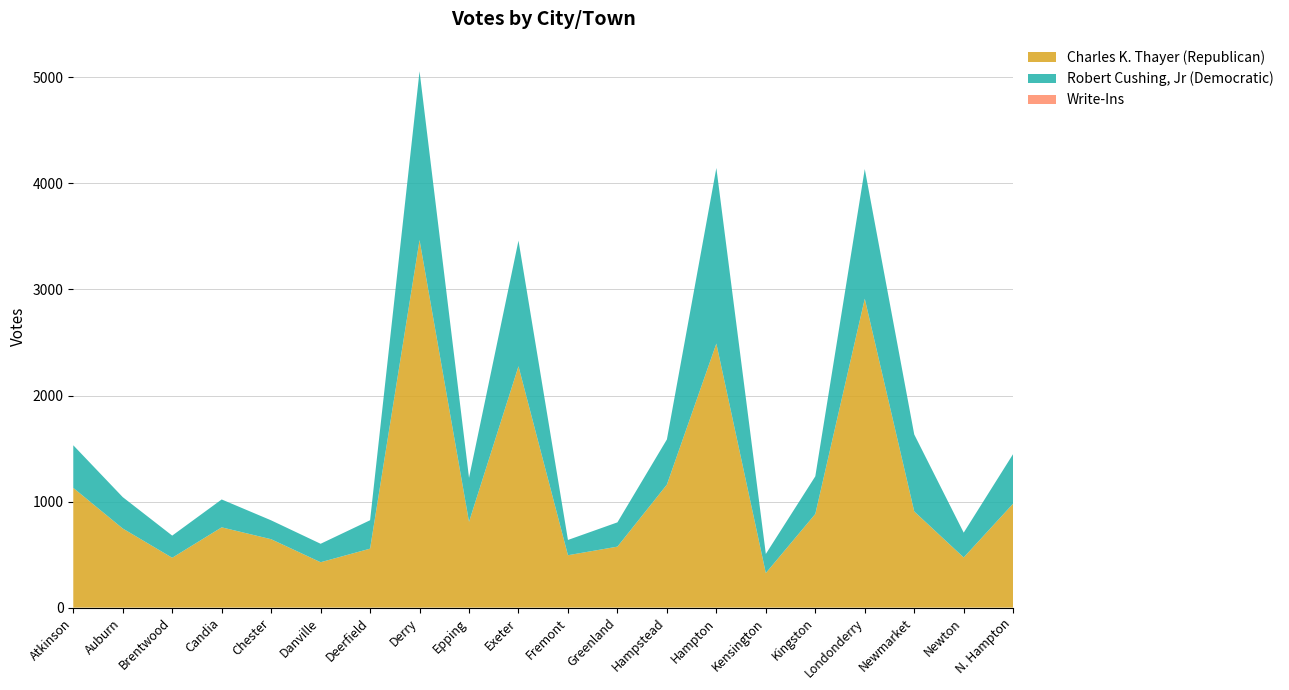

Reading right to left, transcribe all the data shown in this chart.

Charles K. Thayer (Republican): N. Hampton=981	Newton=473	Newmarket=907	Londonderry=2913	Kingston=883	Kensington=326	Hampton=2490	Hampstead=1160	Greenland=575	Fremont=494	Exeter=2276	Epping=809	Derry=3466	Deerfield=556	Danville=428	Chester=645	Candia=757	Brentwood=470	Auburn=746	Atkinson=1129
Robert Cushing, Jr (Democratic): N. Hampton=468	Newton=234	Newmarket=726	Londonderry=1223	Kingston=355	Kensington=180	Hampton=1656	Hampstead=426	Greenland=229	Fremont=144	Exeter=1185	Epping=415	Derry=1592	Deerfield=268	Danville=174	Chester=178	Candia=263	Brentwood=209	Auburn=296	Atkinson=402
Write-Ins: N. Hampton=0	Newton=0	Newmarket=0	Londonderry=0	Kingston=0	Kensington=0	Hampton=0	Hampstead=0	Greenland=0	Fremont=0	Exeter=0	Epping=0	Derry=0	Deerfield=0	Danville=0	Chester=0	Candia=0	Brentwood=0	Auburn=0	Atkinson=0